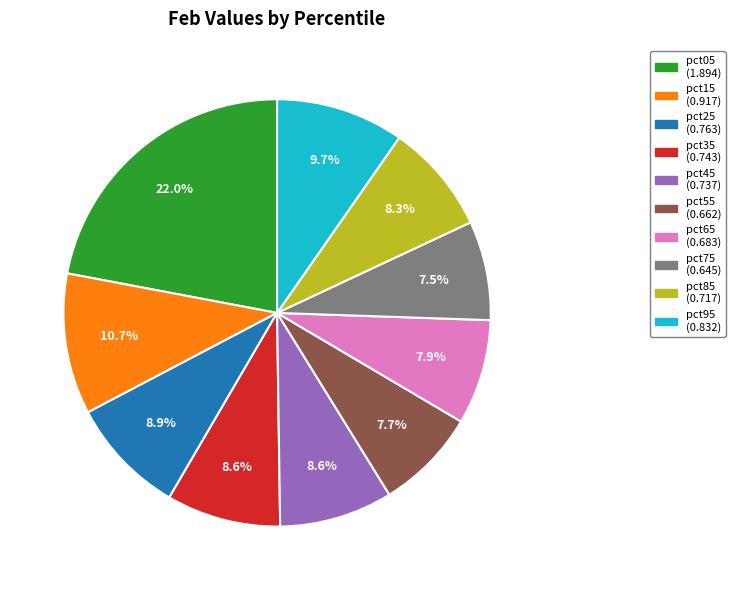

Does pct85 represent more than half of the total?

No